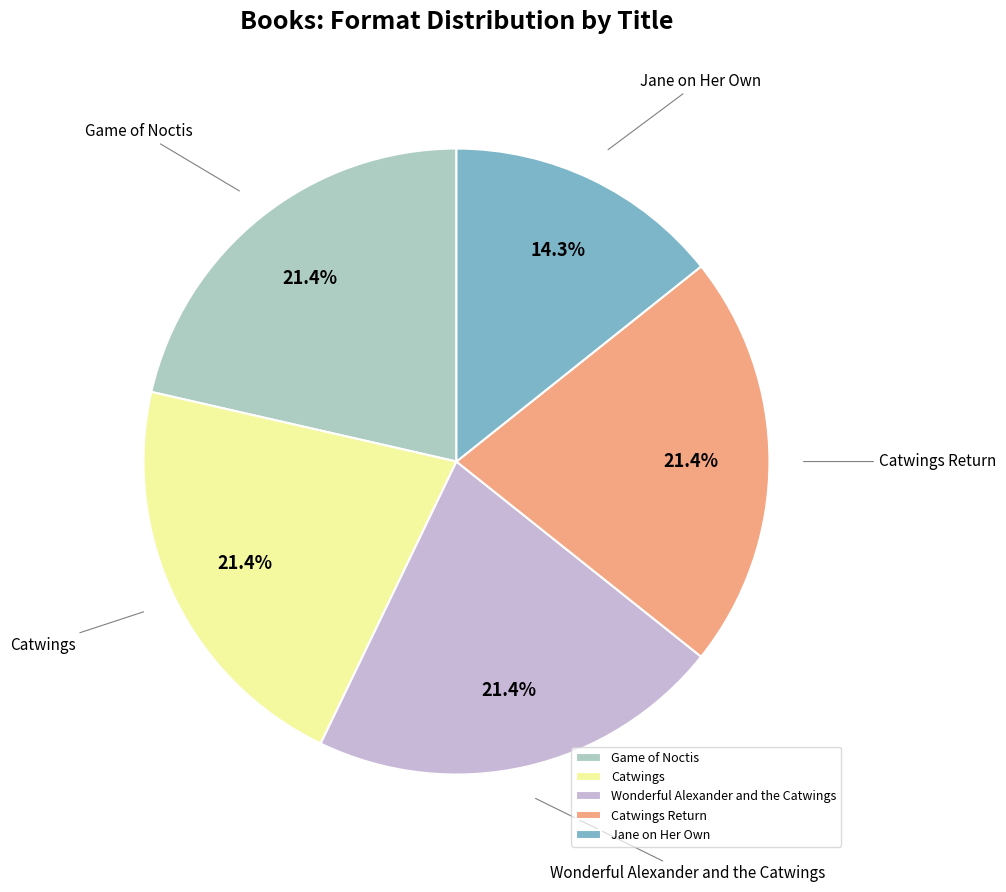

Do Wonderful Alexander and the Catwings and Game of Noctis together represent more than half of the pie?

No